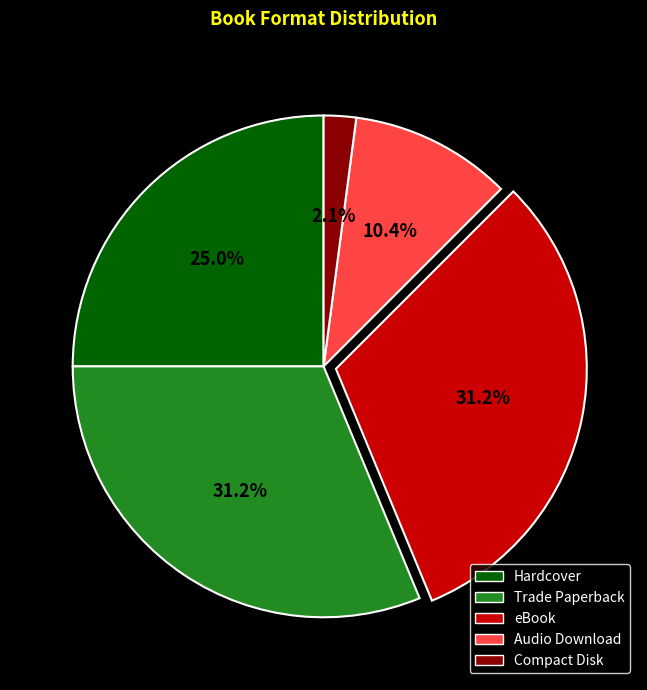

To the nearest percent, what is the combined percentage of eBook and Hardcover?

56%